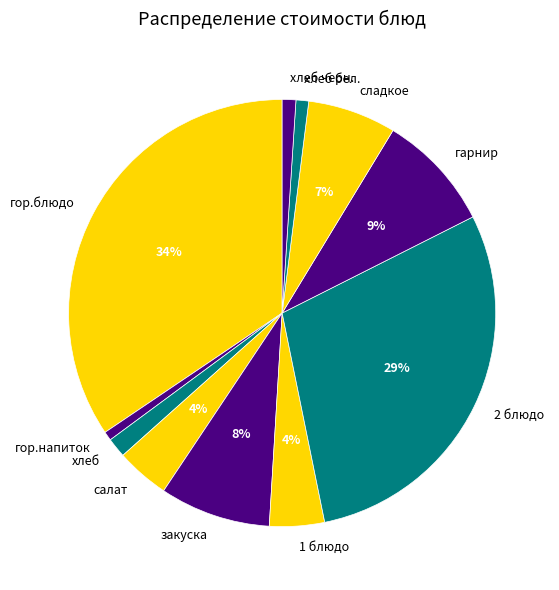

To the nearest percent, what portion does хлеб бел. represent?

1%